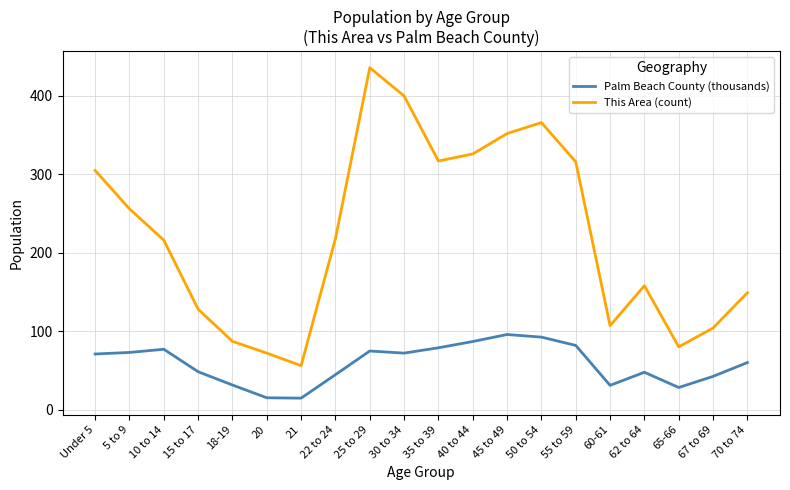

Which series has the largest total across all categories?

This Area (count)